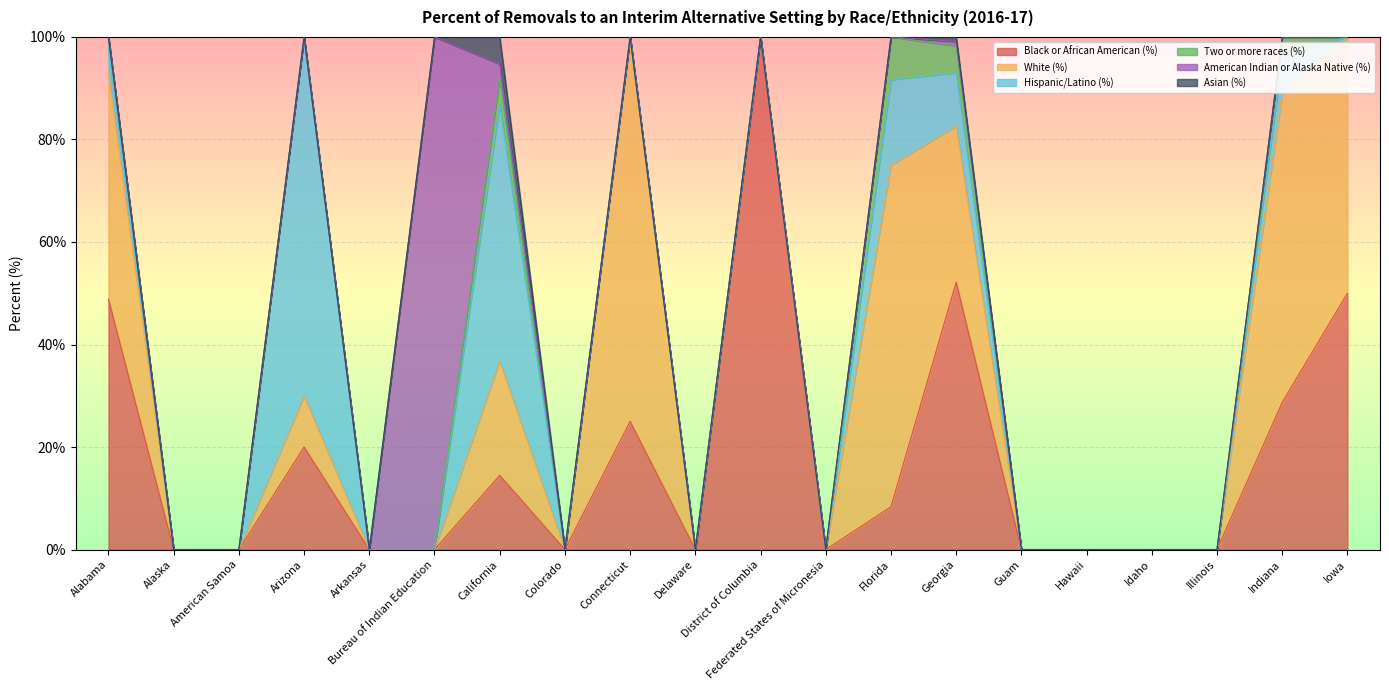

At how many categories does at least one series exceed 58?

6